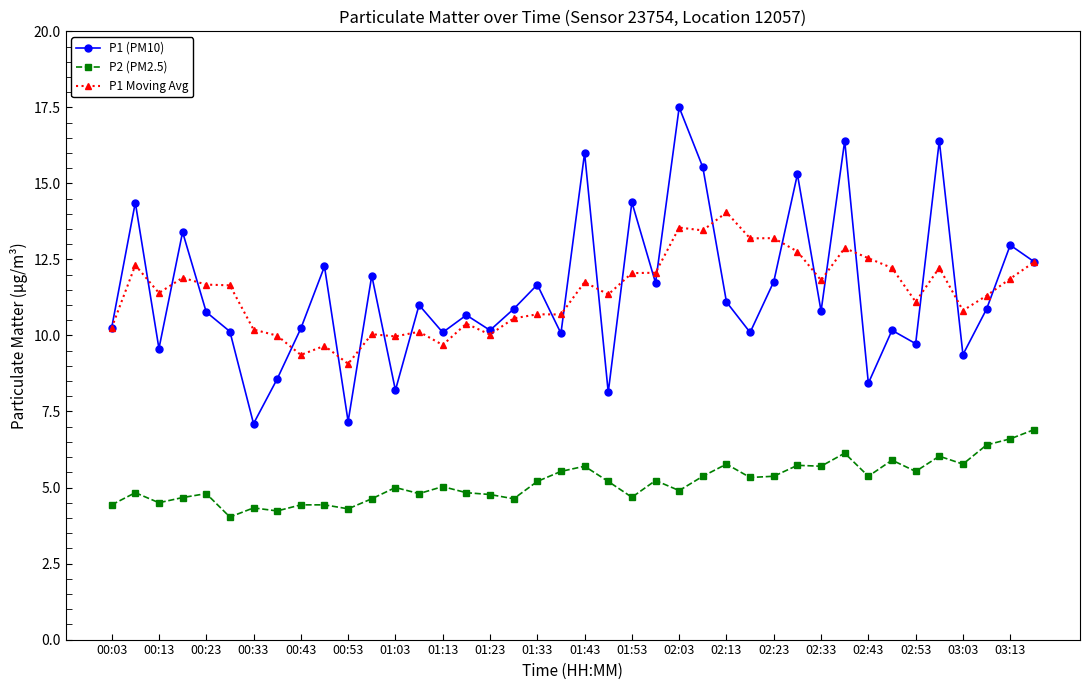

Is this an area chart (filled region under the line)?

No